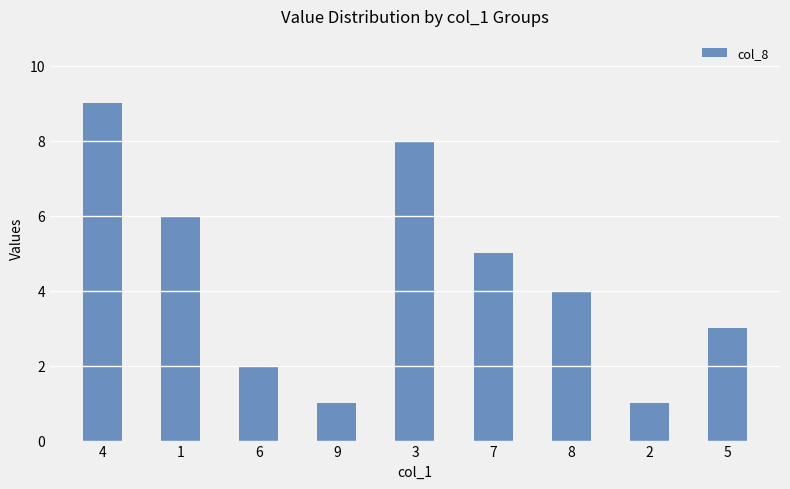

What is the greatest value displayed?

9